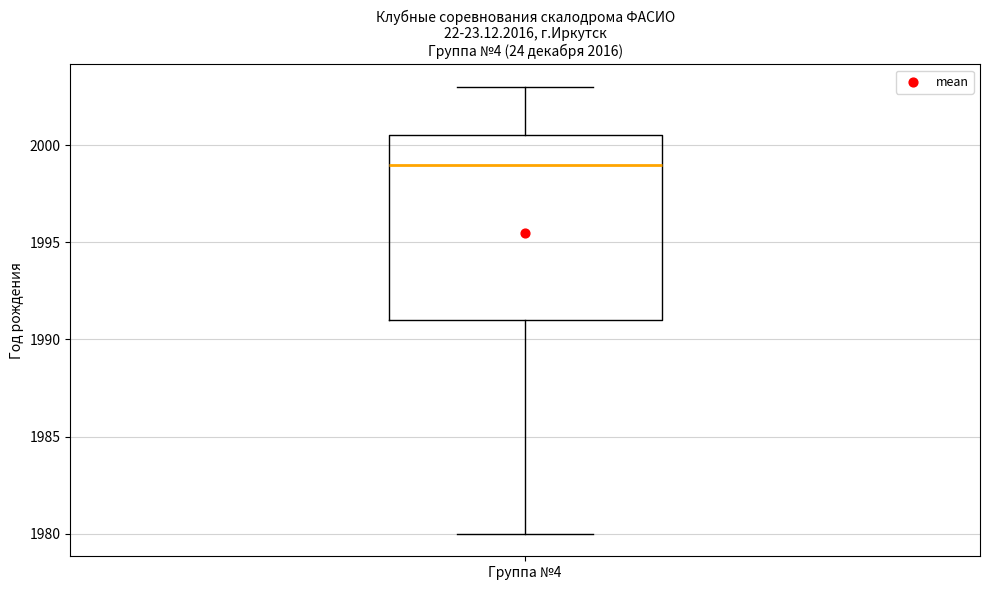

Read this box plot against the y-axis: the position of the median line, the range covered by the box, and the ends of both whiskers. The values are not printed on the chart, so give them approximately, as read against the axis.

median 1999.0, box 1991.0 to 2000.5, whiskers 1980.0 to 2003.0